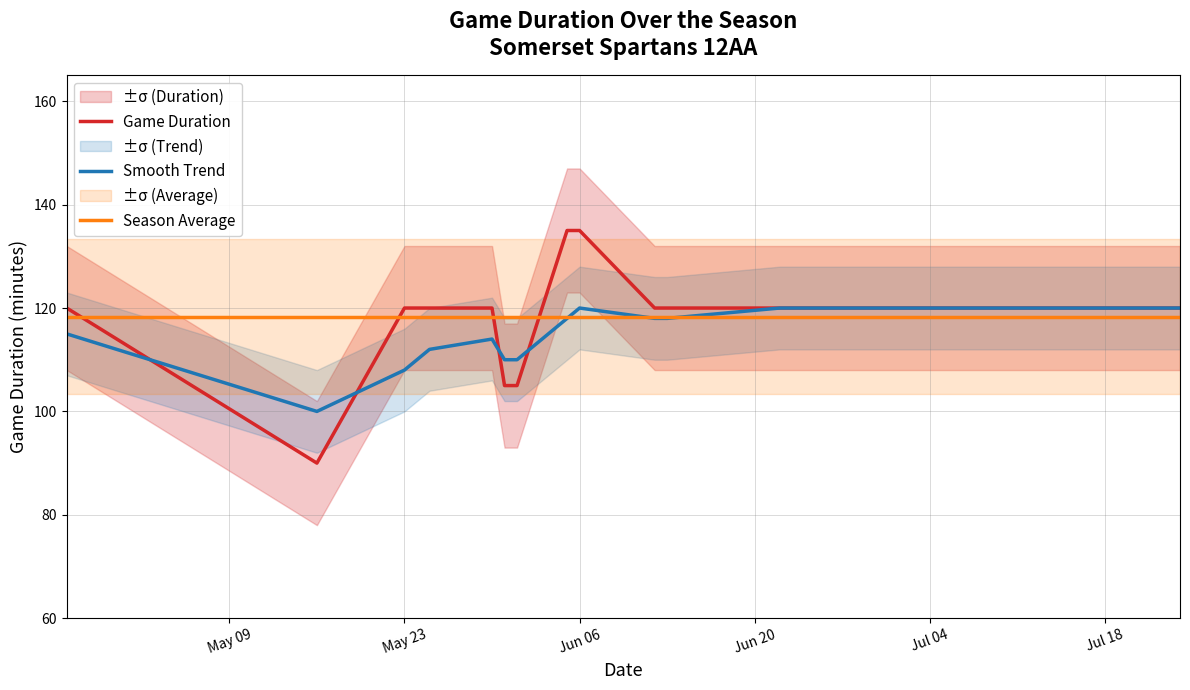

In Smooth Trend, how many points are lower than both neighbors (excluding endpoints)?

1